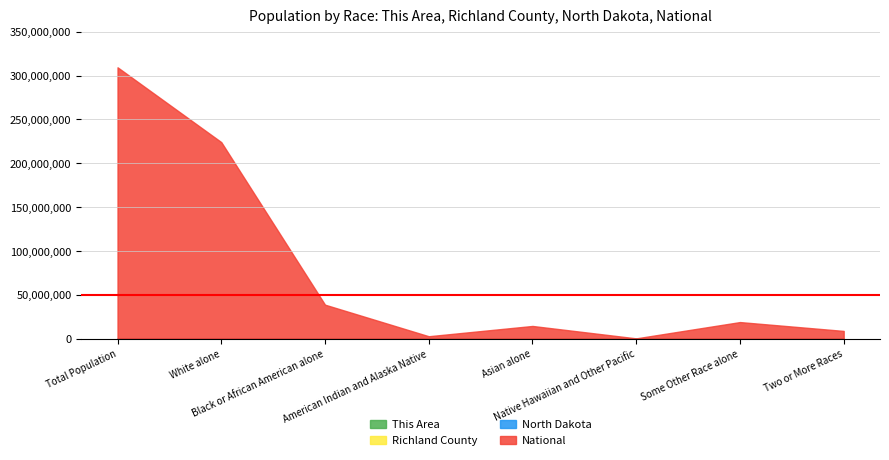

At which label does North Dakota first exceed 11853?

Total Population